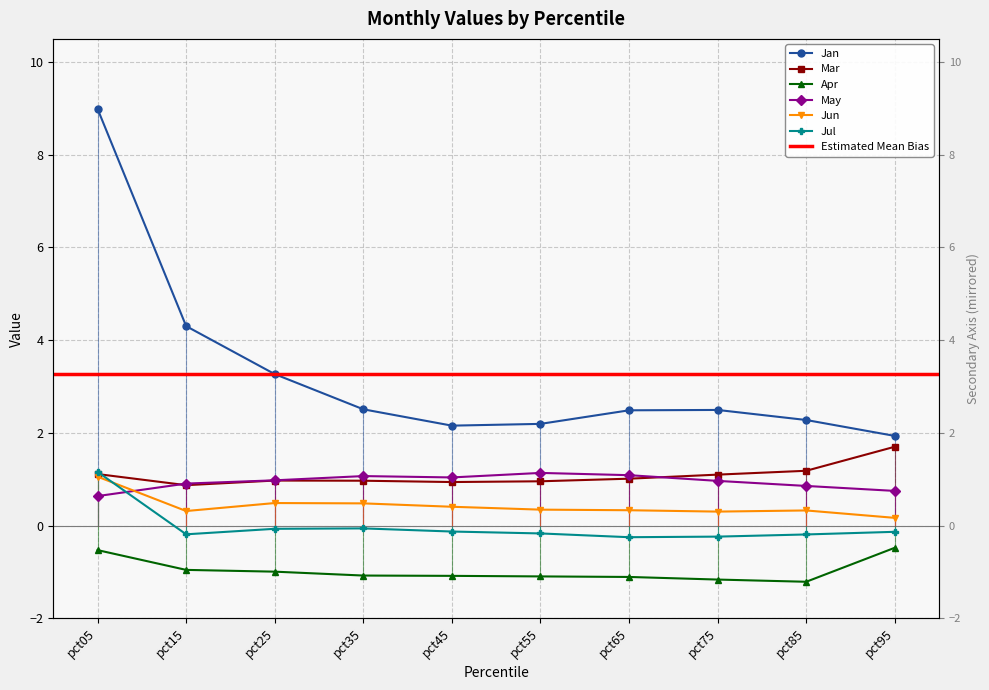

Is the value of Jul at pct55 greater than the value of Mar at pct05?

No